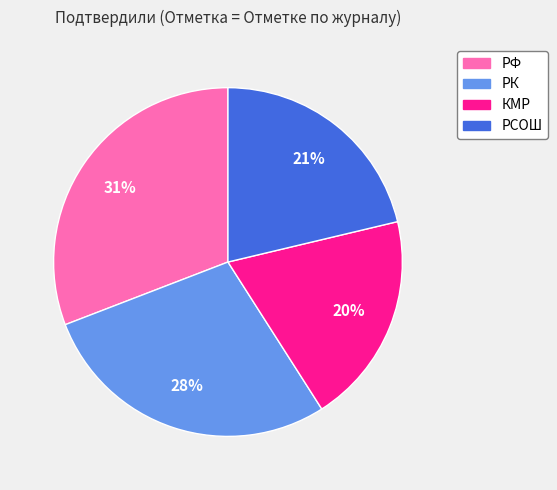

To the nearest percent, what is the average slice percentage?

25%